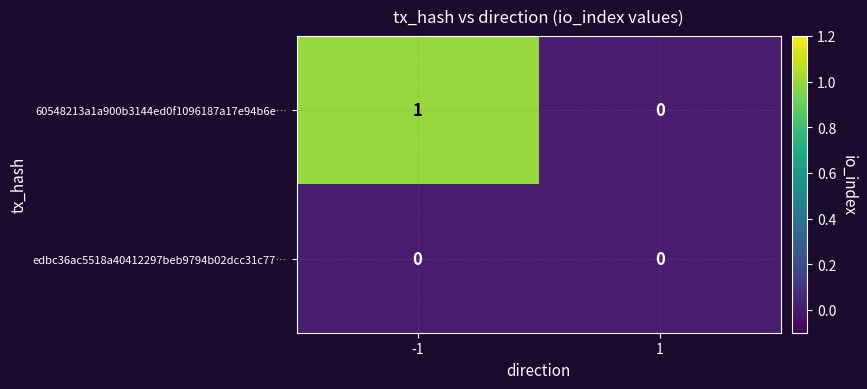

Which series has the widest spread of values?

60548213a1a900b3144ed0f1096187a17e94b6e…